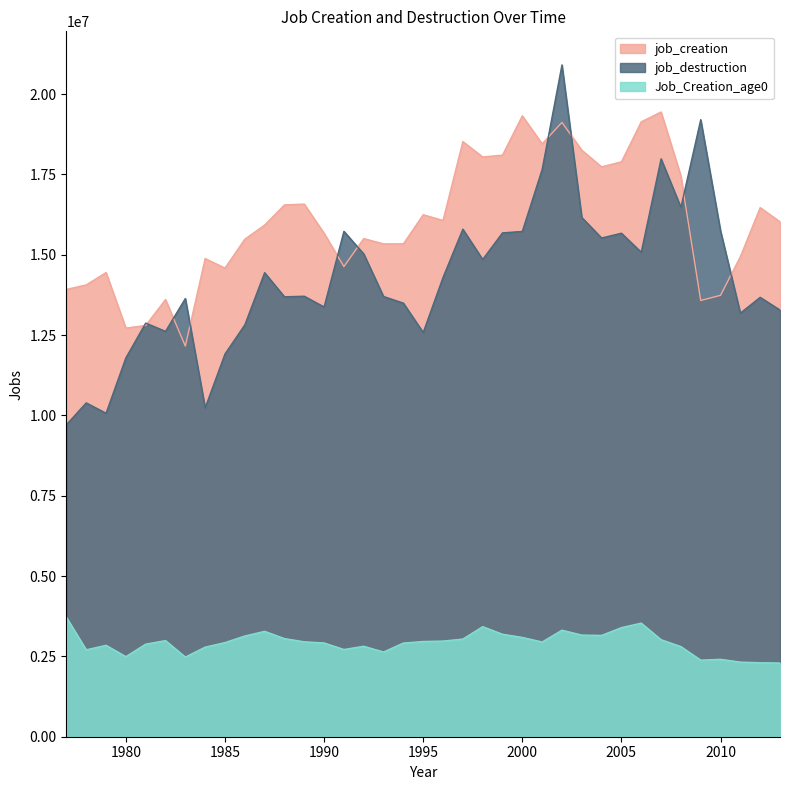

Where is job_creation nearest to the value 15800041?

1987